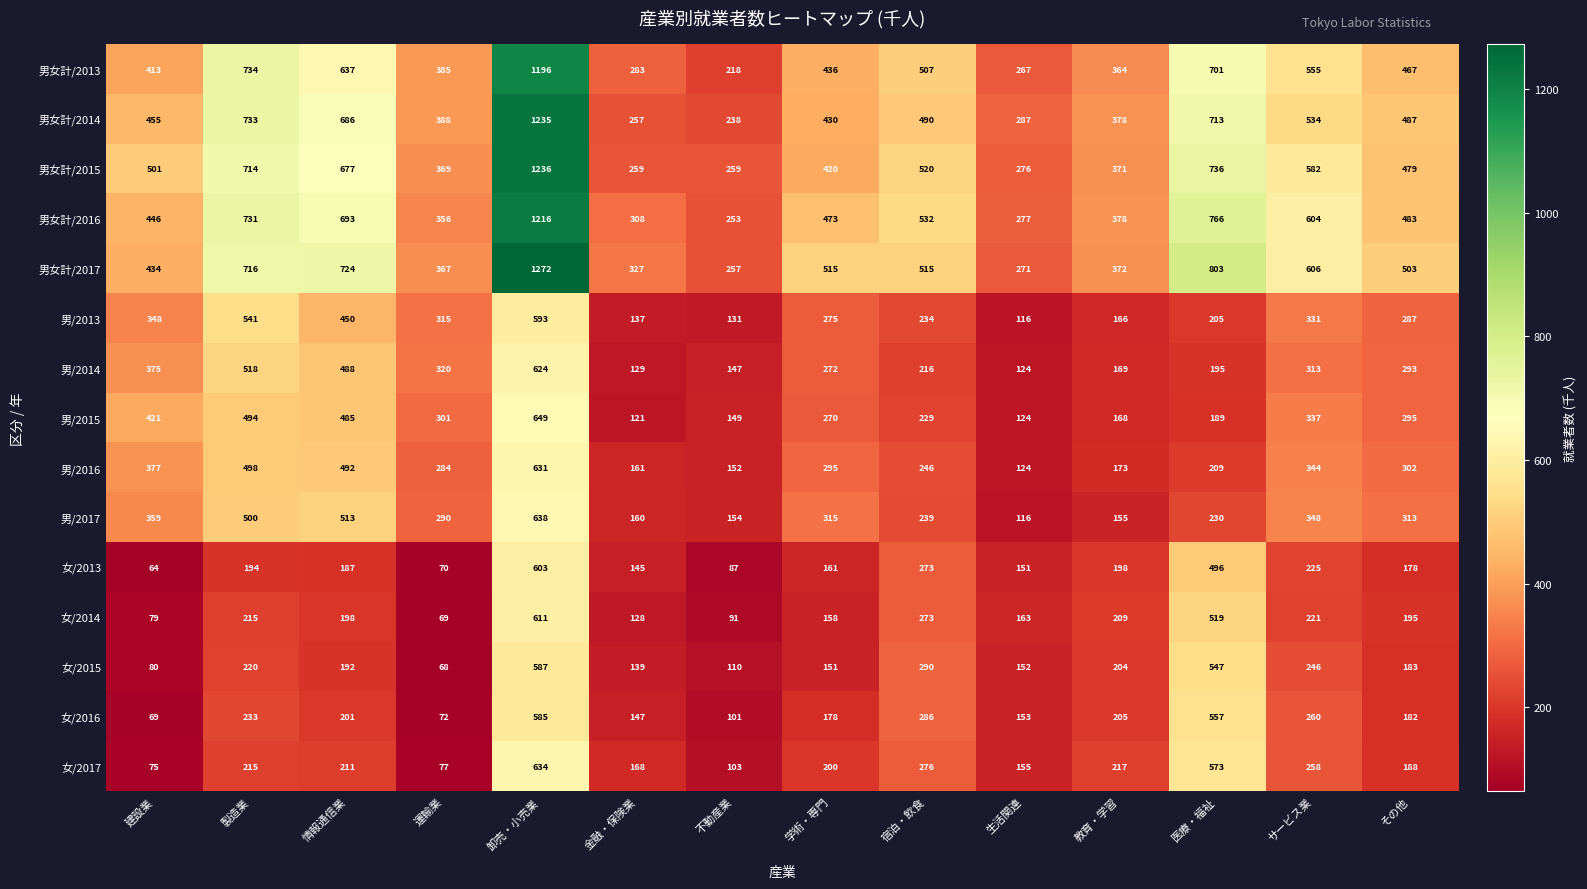

At which category is the sum across all series the highest?

卸売・小売業